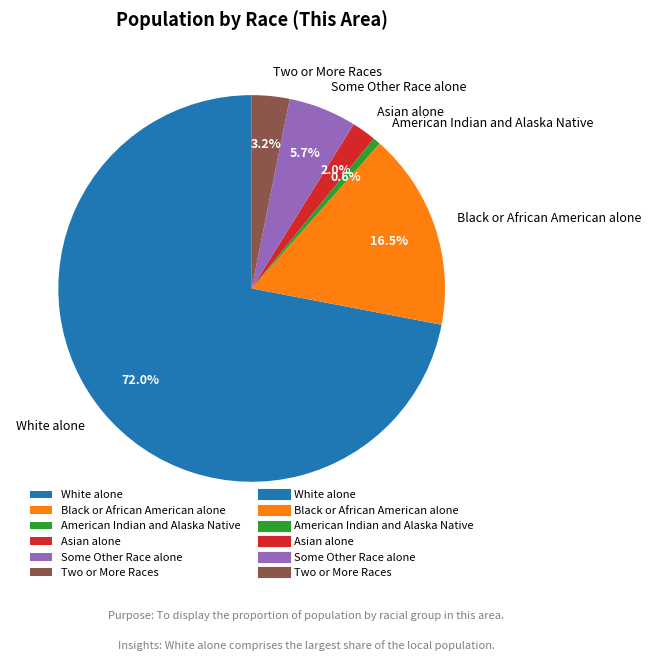

Which category has the smallest portion of the pie?

American Indian and Alaska Native